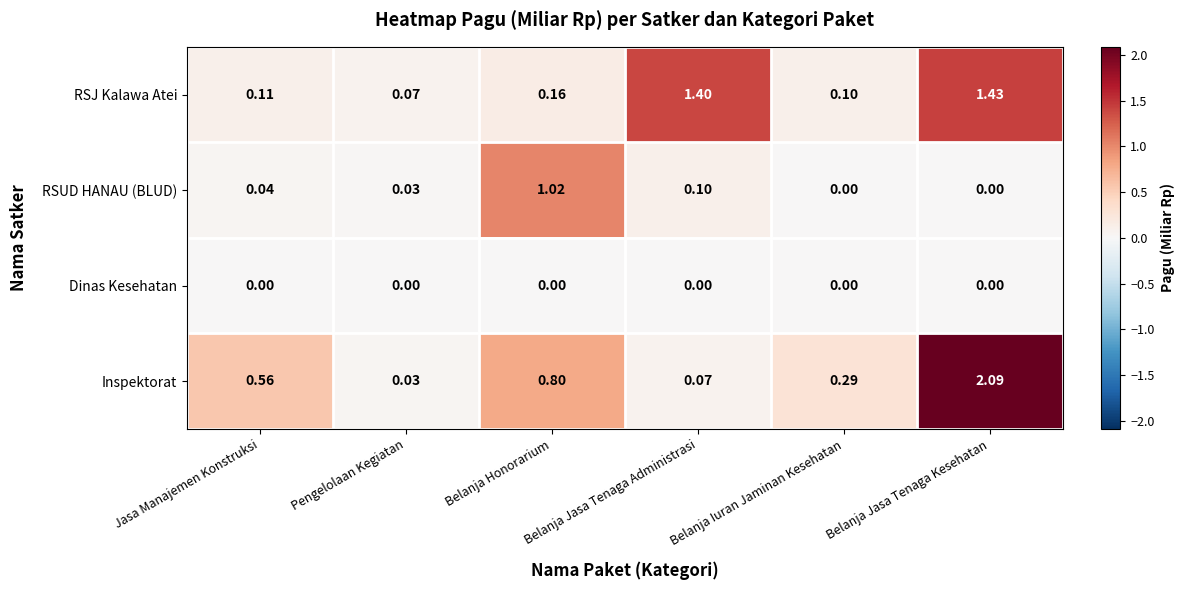

What is the maximum value shown in the chart?

2.1